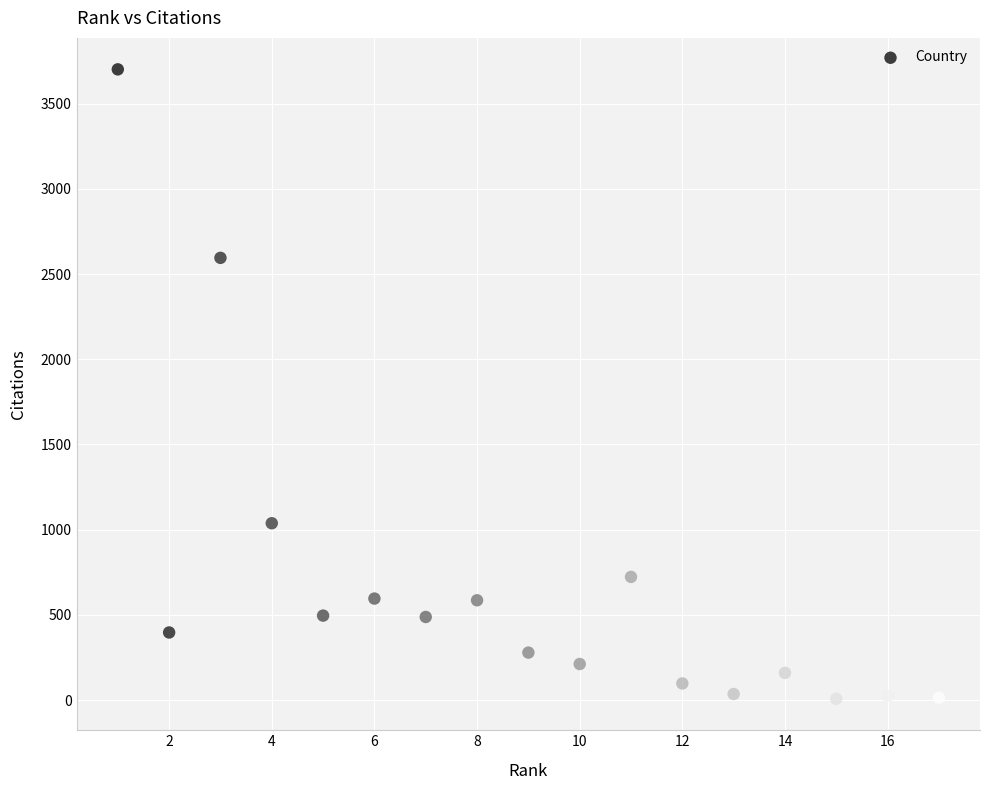

What Y value in the scatter plot is closest to 1854?

2595